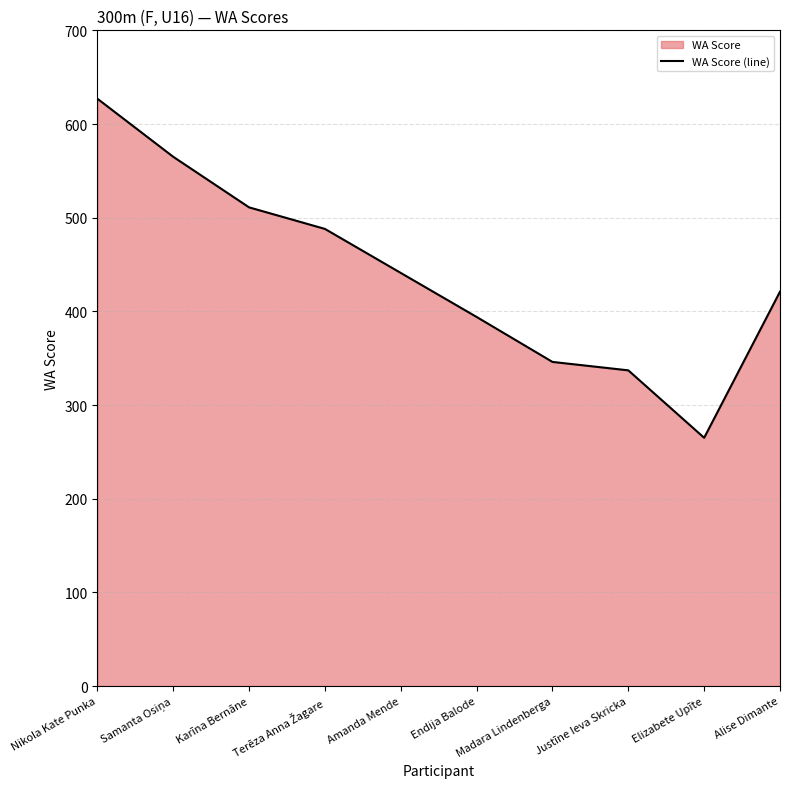

Where is the first local minimum?

Elizabete Upīte